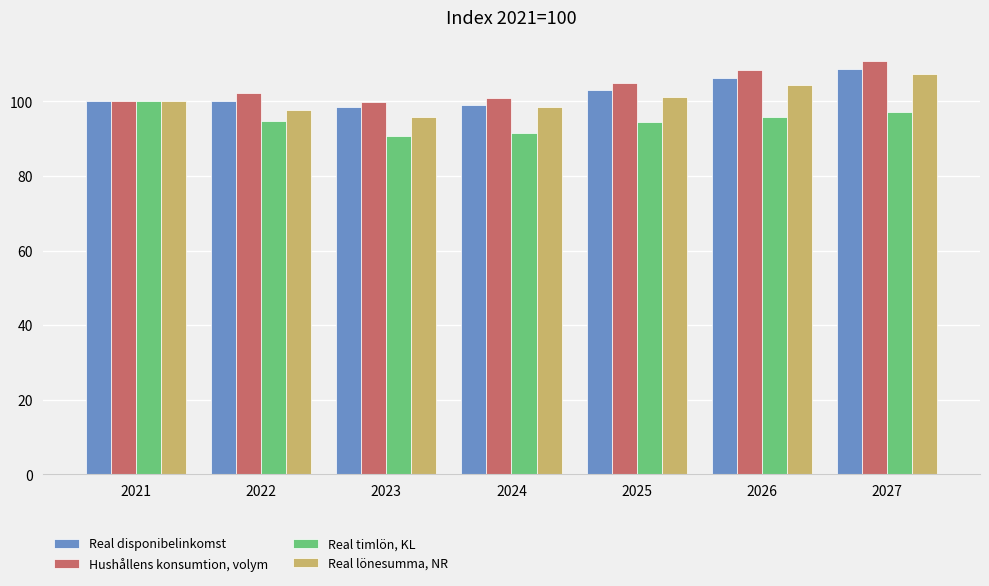

How many values in the Hushållens konsumtion, volym series exceed 102?

4